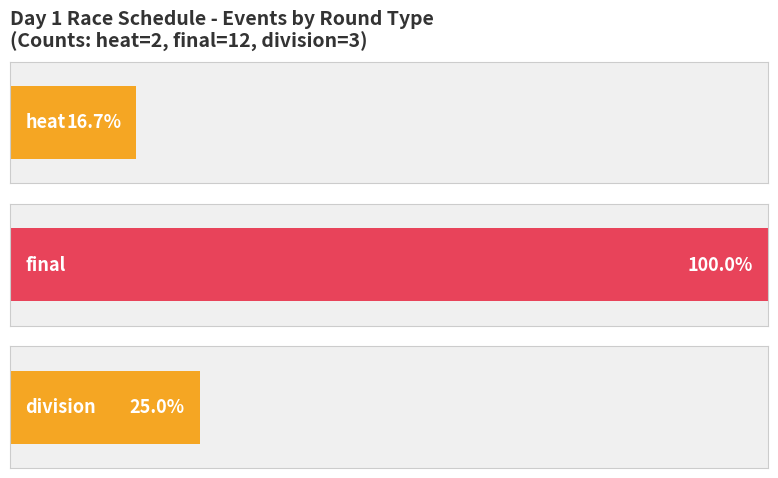

The value at division is 1. True or false?

False